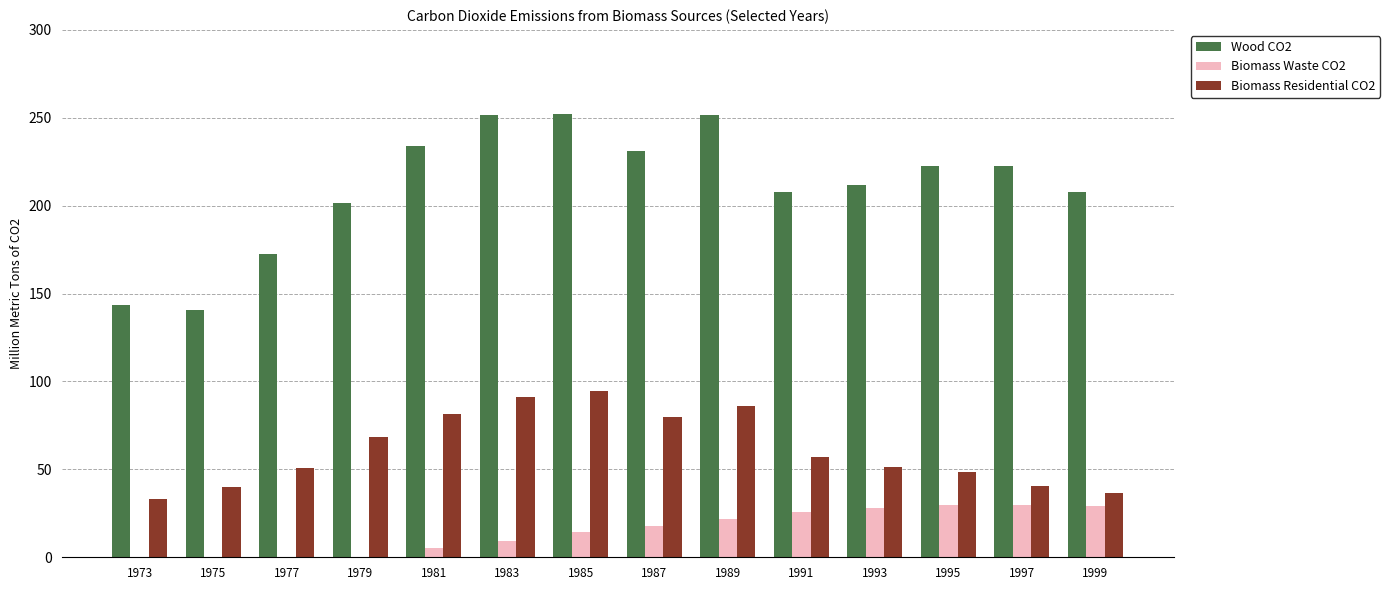

What is the approximate value of Biomass Waste CO2 at 1973?

0.1